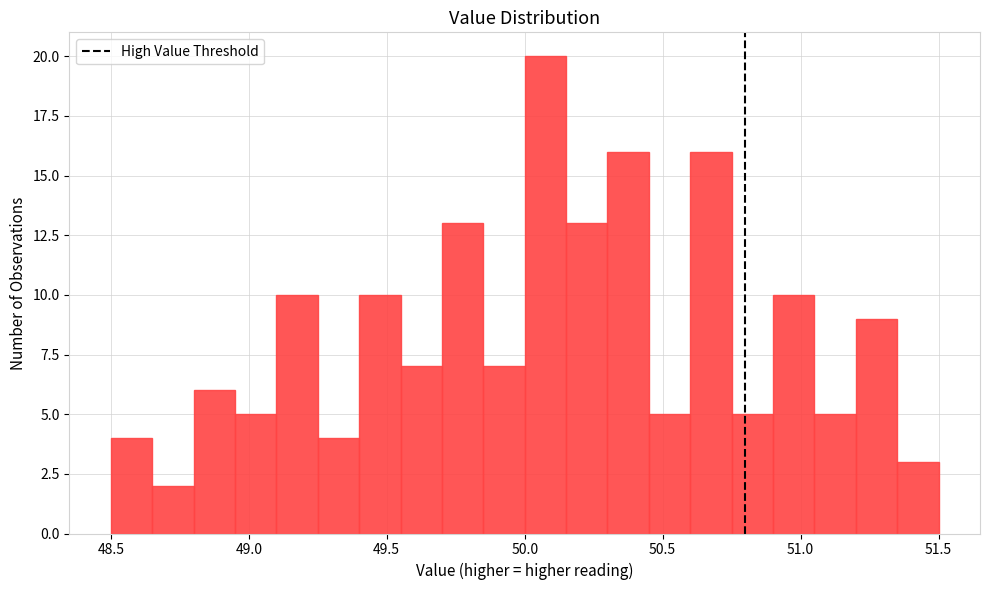

Read against the x-axis, roughly where is the centre of the tallest bar?

50.10